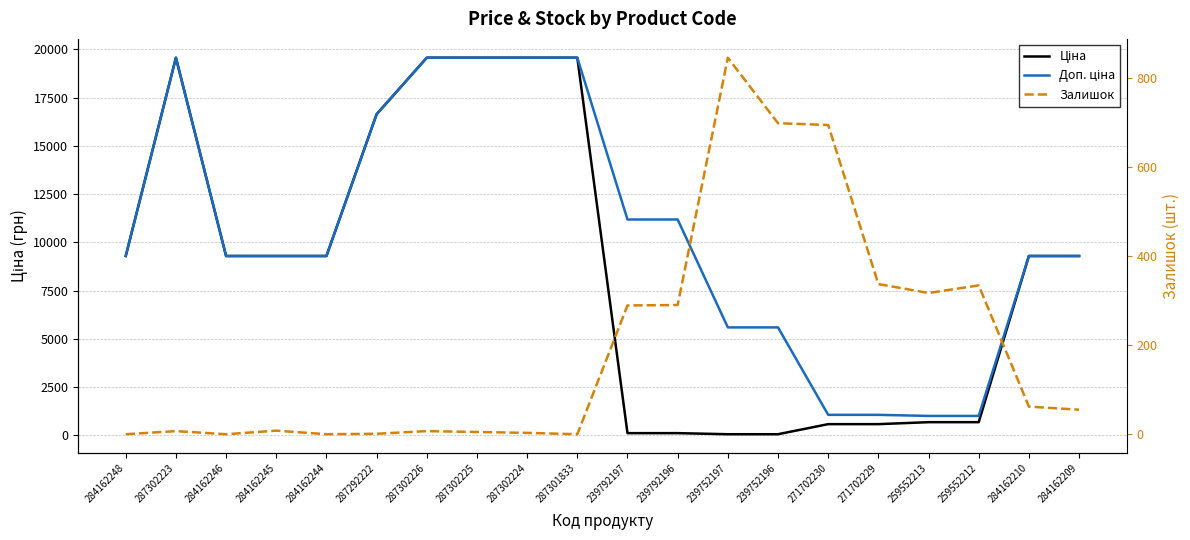

What is the label of the 10th point from the left?

287301833